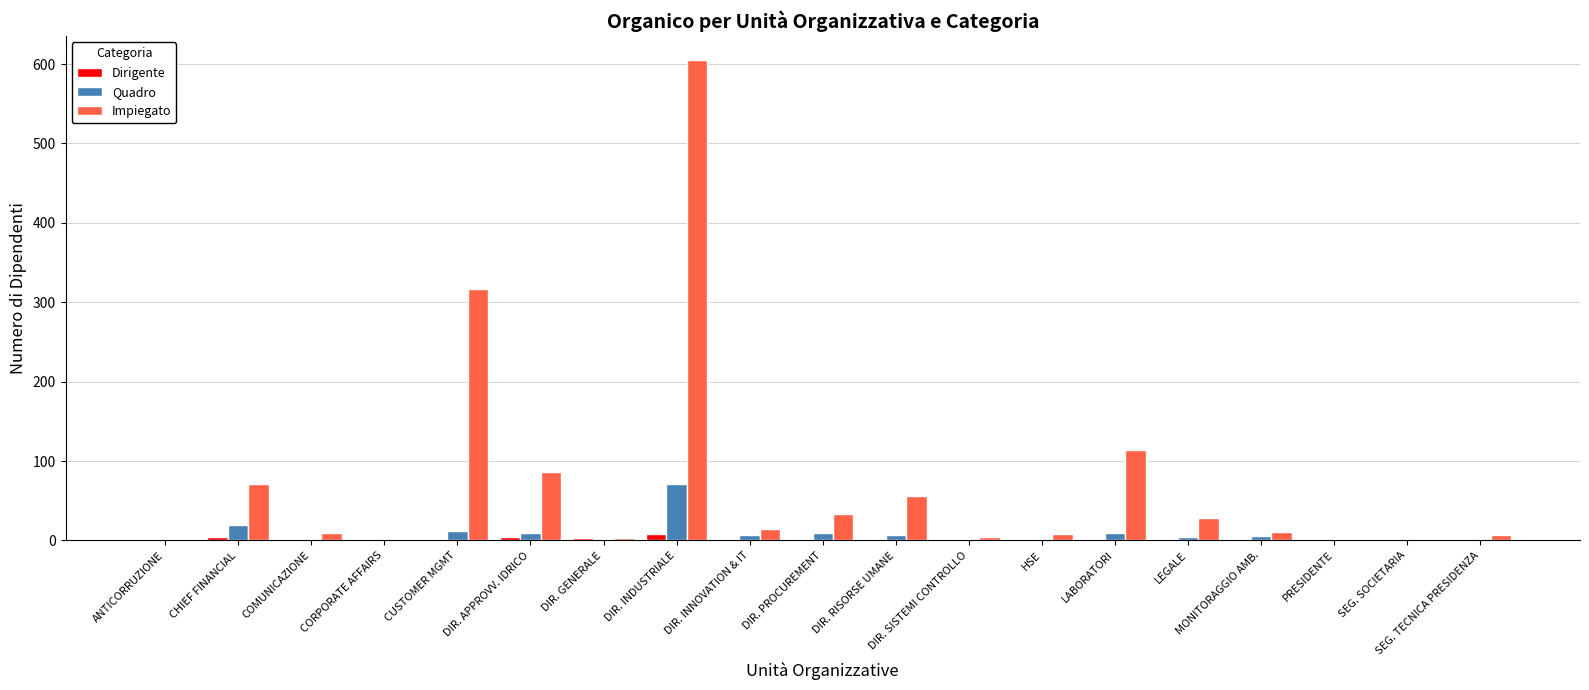

At which category is the sum across all series the highest?

DIR. INDUSTRIALE